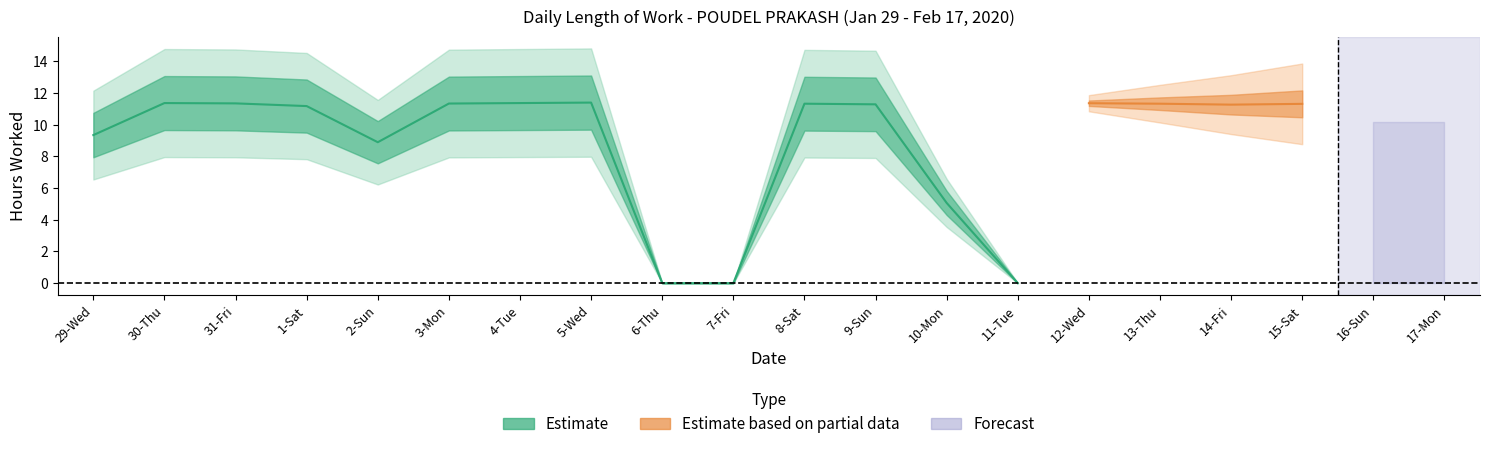

Between 29-Wed and 30-Thu, which is larger?

30-Thu